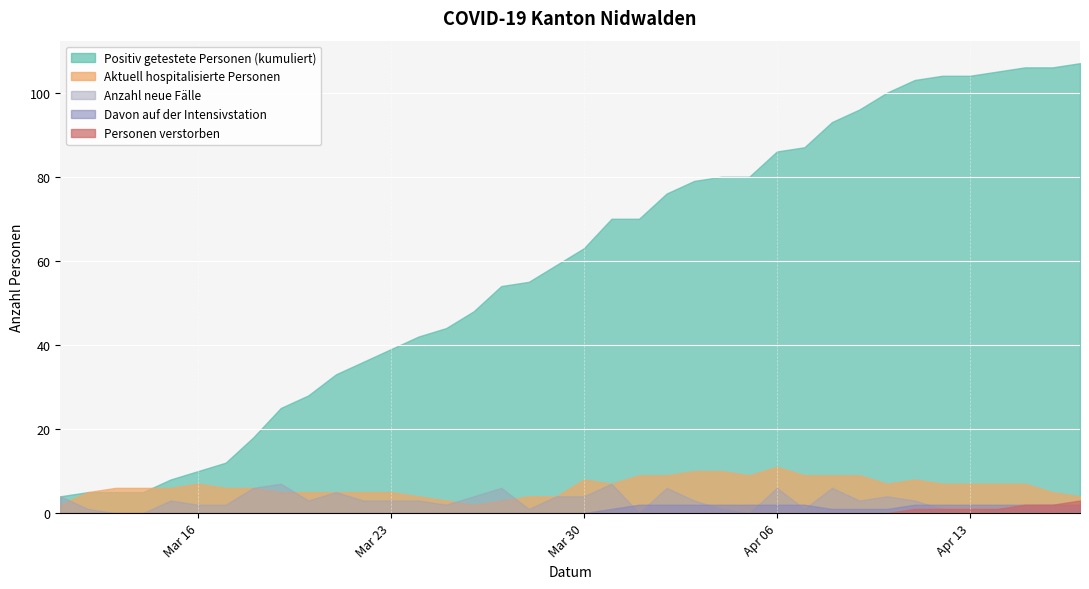

Reading right to left, transcribe all the data shown in this chart.

Positiv getestete Personen (kumuliert): 2020-04-17=107	2020-04-16=106	2020-04-15=106	2020-04-14=105	2020-04-13=104	2020-04-12=104	2020-04-11=103	2020-04-10=100	2020-04-09=96	2020-04-08=93	2020-04-07=87	2020-04-06=86	2020-04-05=80	2020-04-04=80	2020-04-03=79	2020-04-02=76	2020-04-01=70	2020-03-31=70	2020-03-30=63	2020-03-29=59	2020-03-28=55	2020-03-27=54	2020-03-26=48	2020-03-25=44	2020-03-24=42	2020-03-23=39	2020-03-22=36	2020-03-21=33	2020-03-20=28	2020-03-19=25	2020-03-18=18	2020-03-17=12	2020-03-16=10	2020-03-15=8	2020-03-14=5	2020-03-13=5	2020-03-12=5	2020-03-11=4
Aktuell hospitalisierte Personen: 2020-04-17=4	2020-04-16=5	2020-04-15=7	2020-04-14=7	2020-04-13=7	2020-04-12=7	2020-04-11=8	2020-04-10=7	2020-04-09=9	2020-04-08=9	2020-04-07=9	2020-04-06=11	2020-04-05=9	2020-04-04=10	2020-04-03=10	2020-04-02=9	2020-04-01=9	2020-03-31=7	2020-03-30=8	2020-03-29=4	2020-03-28=4	2020-03-27=3	2020-03-26=2	2020-03-25=3	2020-03-24=4	2020-03-23=5	2020-03-22=5	2020-03-21=5	2020-03-20=5	2020-03-19=5	2020-03-18=6	2020-03-17=6	2020-03-16=7	2020-03-15=6	2020-03-14=6	2020-03-13=6	2020-03-12=5	2020-03-11=2
Anzahl neue Faelle: 2020-04-17=1	2020-04-16=0	2020-04-15=1	2020-04-14=1	2020-04-13=0	2020-04-12=1	2020-04-11=3	2020-04-10=4	2020-04-09=3	2020-04-08=6	2020-04-07=1	2020-04-06=6	2020-04-05=0	2020-04-04=1	2020-04-03=3	2020-04-02=6	2020-04-01=0	2020-03-31=7	2020-03-30=4	2020-03-29=4	2020-03-28=1	2020-03-27=6	2020-03-26=4	2020-03-25=2	2020-03-24=3	2020-03-23=3	2020-03-22=3	2020-03-21=5	2020-03-20=3	2020-03-19=7	2020-03-18=6	2020-03-17=2	2020-03-16=2	2020-03-15=3	2020-03-14=0	2020-03-13=0	2020-03-12=1	2020-03-11=4
Davon auf der Intensivstation: 2020-04-17=2	2020-04-16=2	2020-04-15=2	2020-04-14=2	2020-04-13=2	2020-04-12=2	2020-04-11=2	2020-04-10=1	2020-04-09=1	2020-04-08=1	2020-04-07=2	2020-04-06=2	2020-04-05=2	2020-04-04=2	2020-04-03=2	2020-04-02=2	2020-04-01=2	2020-03-31=1	2020-03-30=0	2020-03-29=0	2020-03-28=0	2020-03-27=0	2020-03-26=0	2020-03-25=0	2020-03-24=0	2020-03-23=0	2020-03-22=0	2020-03-21=0	2020-03-20=0	2020-03-19=0	2020-03-18=0	2020-03-17=0	2020-03-16=0	2020-03-15=0	2020-03-14=0	2020-03-13=0	2020-03-12=0	2020-03-11=0
Personen verstorben: 2020-04-17=3	2020-04-16=2	2020-04-15=2	2020-04-14=1	2020-04-13=1	2020-04-12=1	2020-04-11=1	2020-04-10=0	2020-04-09=0	2020-04-08=0	2020-04-07=0	2020-04-06=0	2020-04-05=0	2020-04-04=0	2020-04-03=0	2020-04-02=0	2020-04-01=0	2020-03-31=0	2020-03-30=0	2020-03-29=0	2020-03-28=0	2020-03-27=0	2020-03-26=0	2020-03-25=0	2020-03-24=0	2020-03-23=0	2020-03-22=0	2020-03-21=0	2020-03-20=0	2020-03-19=0	2020-03-18=0	2020-03-17=0	2020-03-16=0	2020-03-15=0	2020-03-14=0	2020-03-13=0	2020-03-12=0	2020-03-11=0